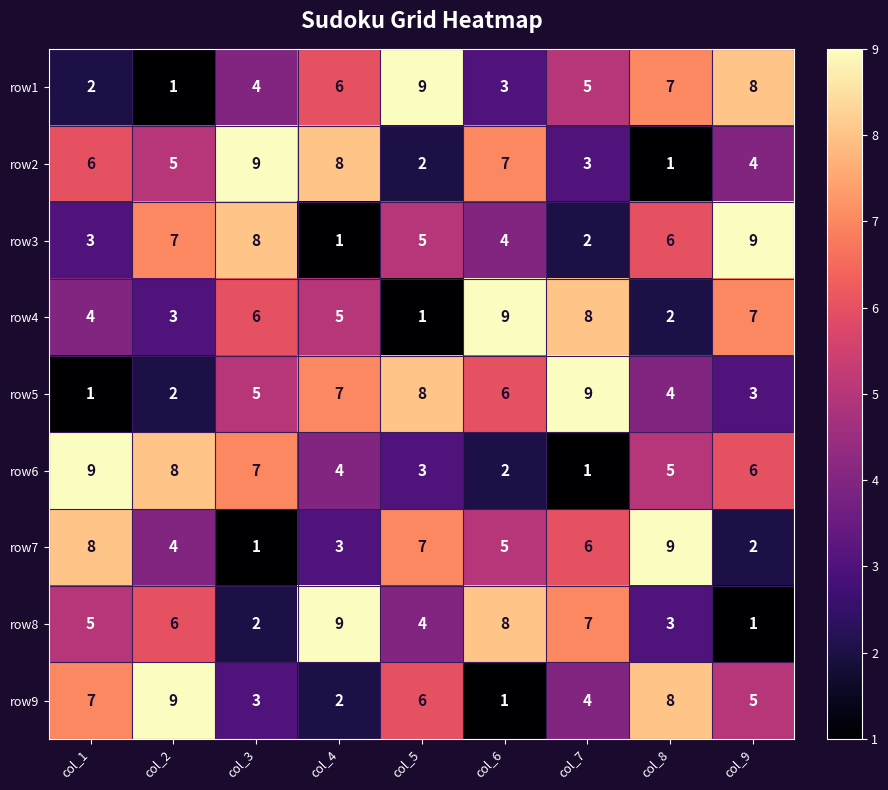

How many categories are shown in the chart?

9